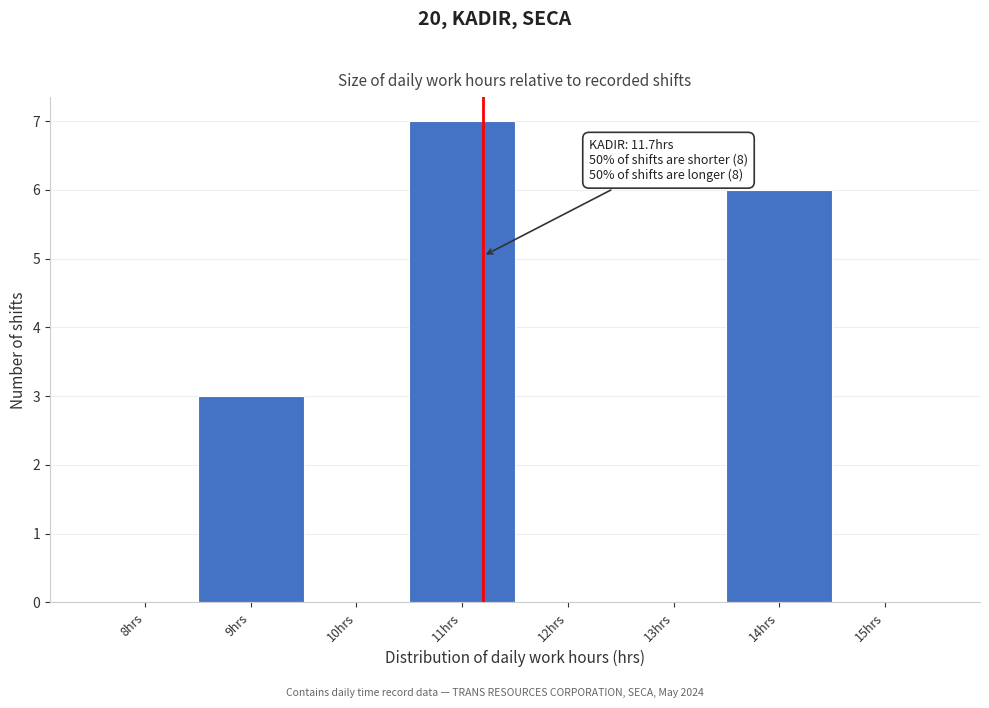

Reading left to right, what are all the values shown in this chart?

8hrs=0	9hrs=3	10hrs=0	11hrs=7	12hrs=0	13hrs=0	14hrs=6	15hrs=0